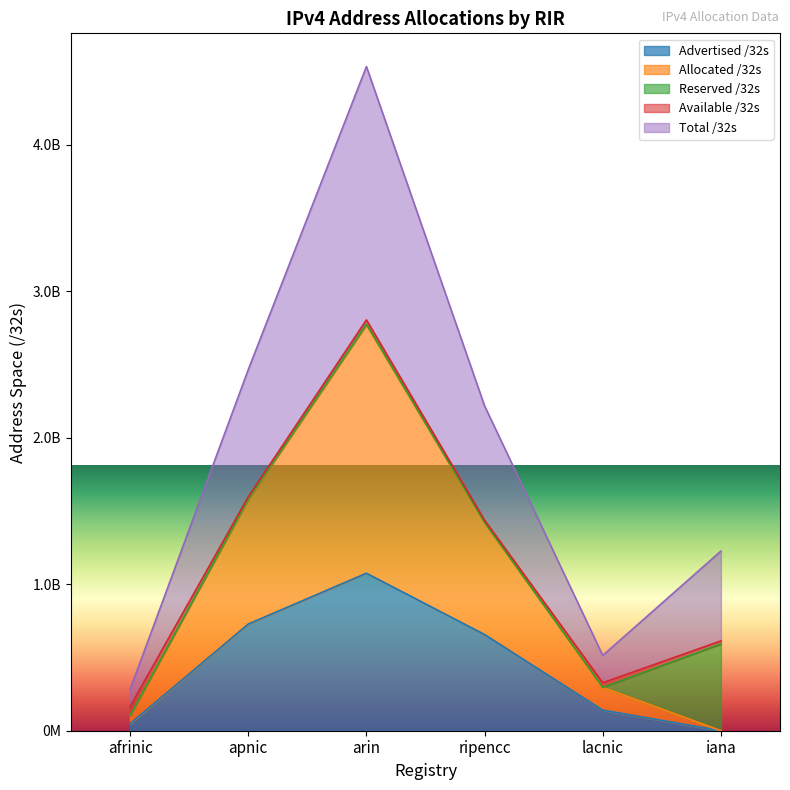

True or false: Advertised /32s and Allocated /32s intersect in this chart.

False